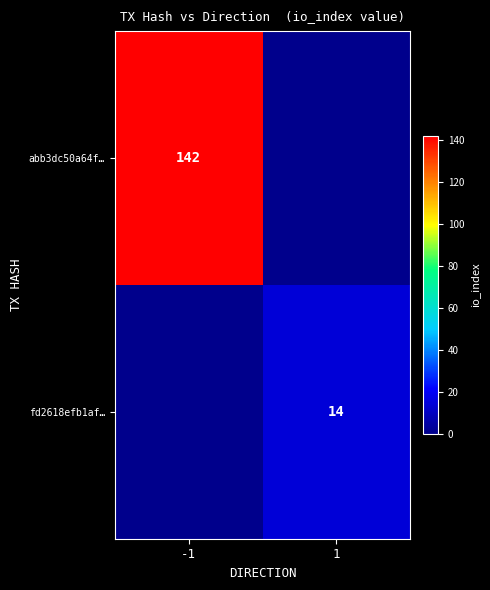

Is the value of fd2618efb1af… at 1 greater than the value of abb3dc50a64f… at -1?

No